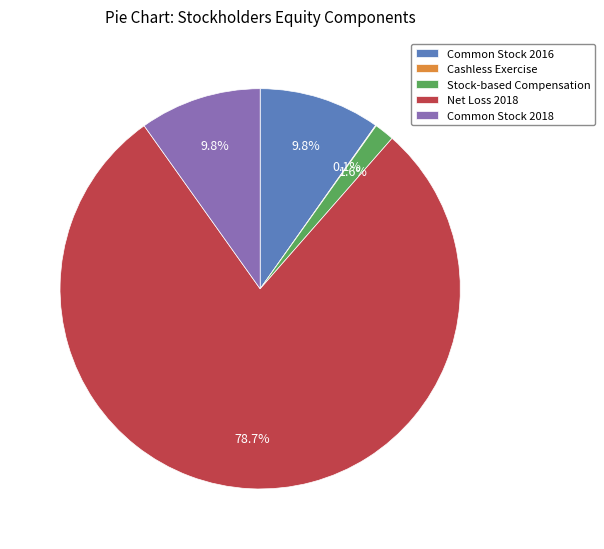

To the nearest percent, what portion does Common Stock 2016 represent?

10%